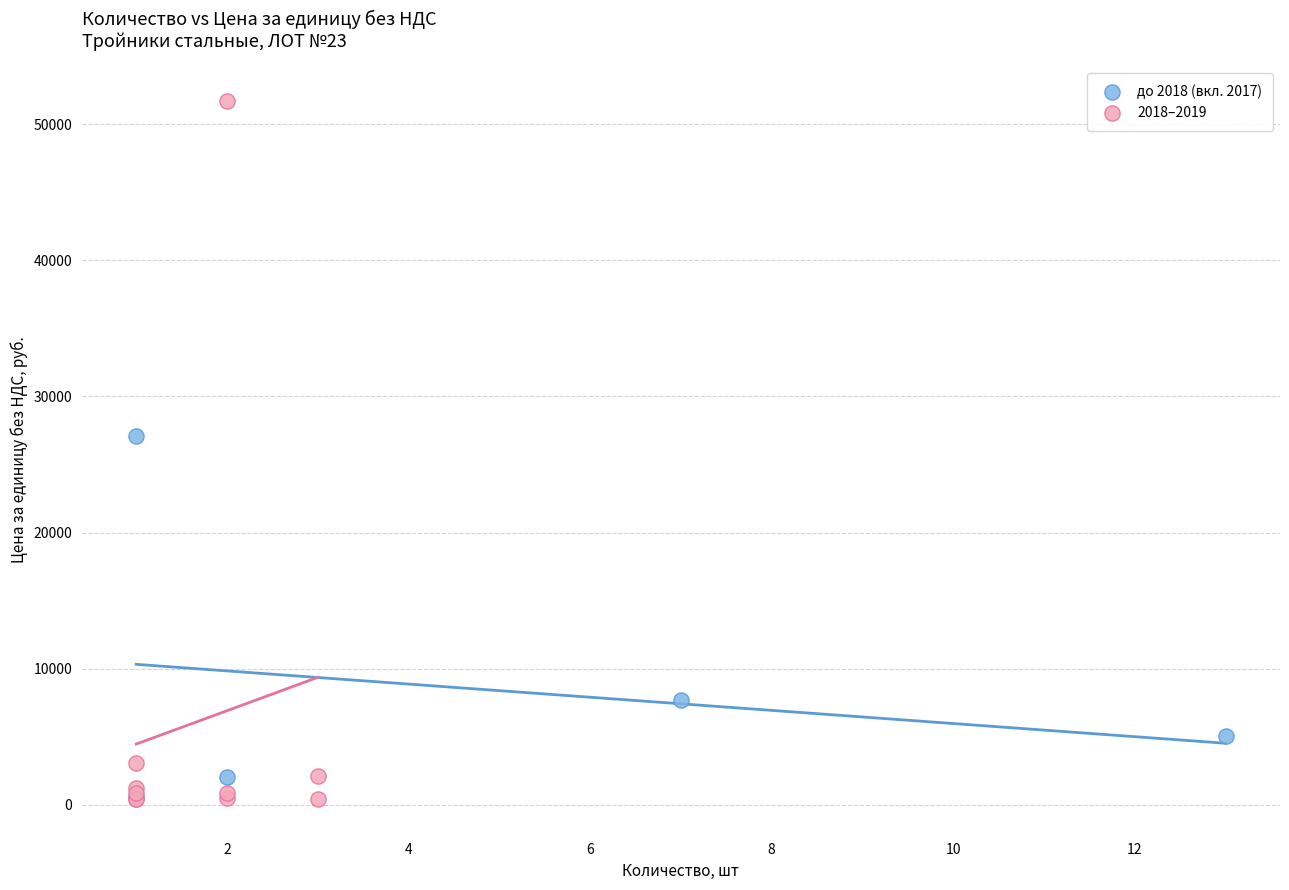

Which series contains the highest Y value?

2018–2019